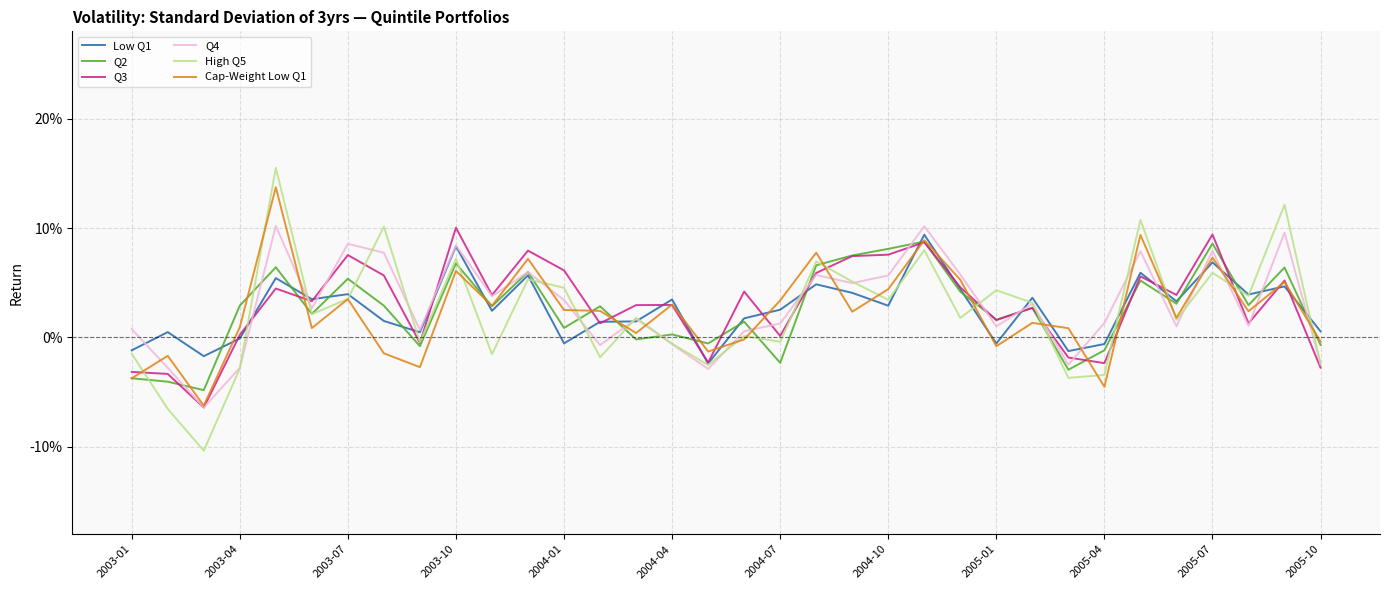

What are all the series names shown in the legend?

Low Q1, Q2, Q3, Q4, High Q5, Cap-Weight Low Q1